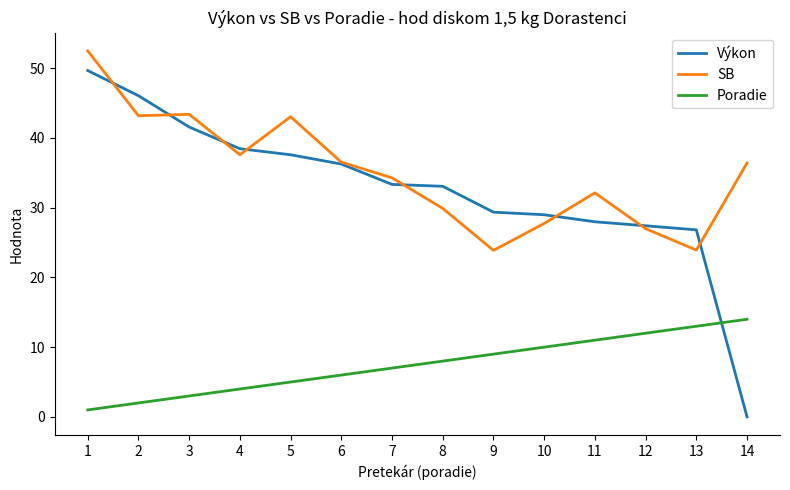

What is the total value across all series at 9?

62.2